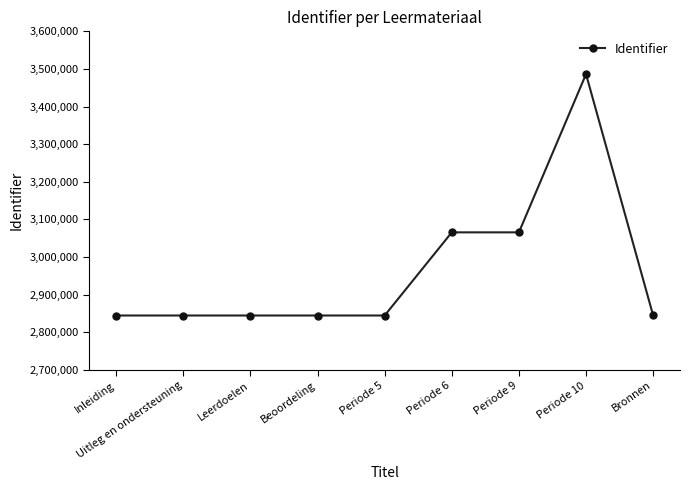

Which category has the highest value across all series?

Periode 10